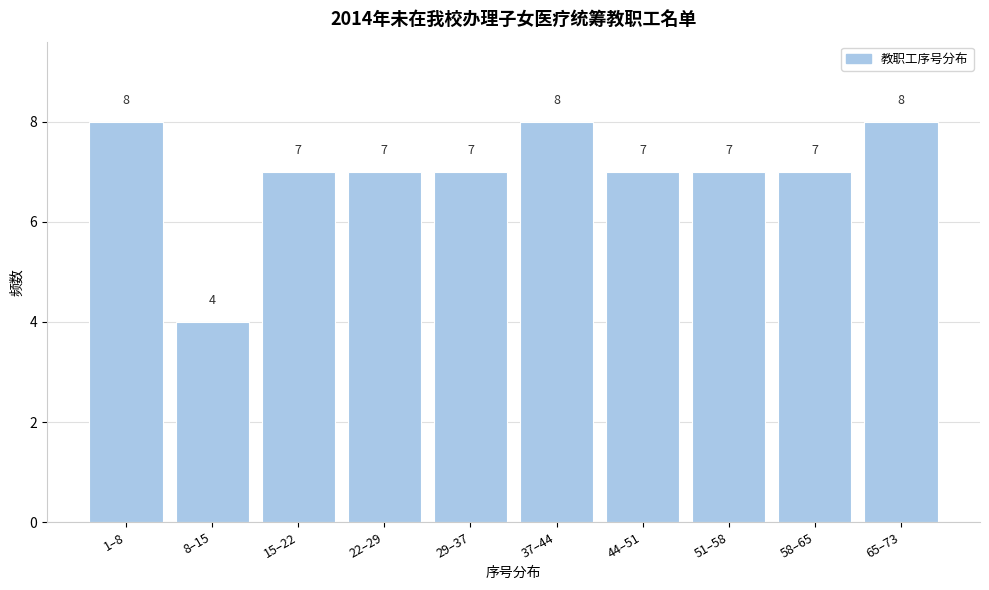

Reading left to right, extract all data points from this chart.

8	4	7	7	7	8	7	7	7	8